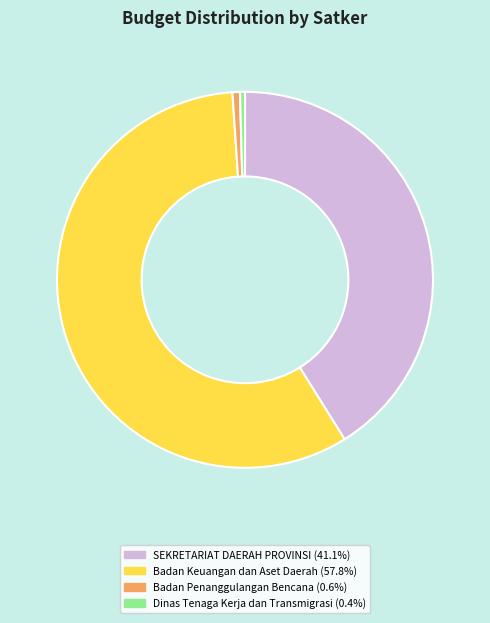

Does Dinas Tenaga Kerja dan Transmigrasi (0.4%) account for over 50% of the chart?

No